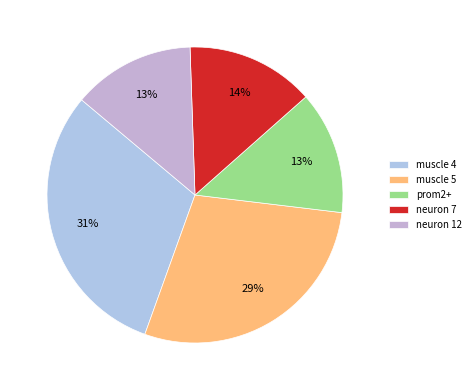

Count the number of slices in the pie.

5